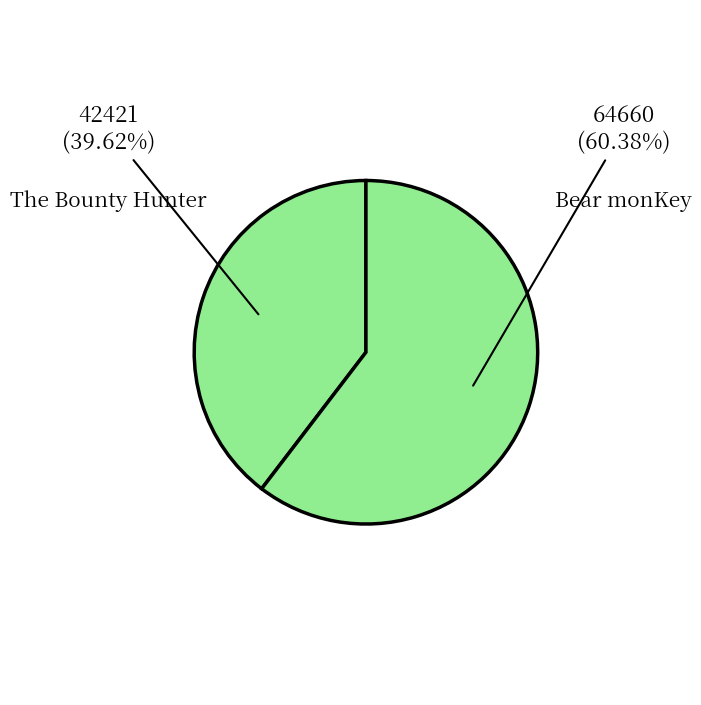

What is the largest slice in the pie chart?

Bear monKey